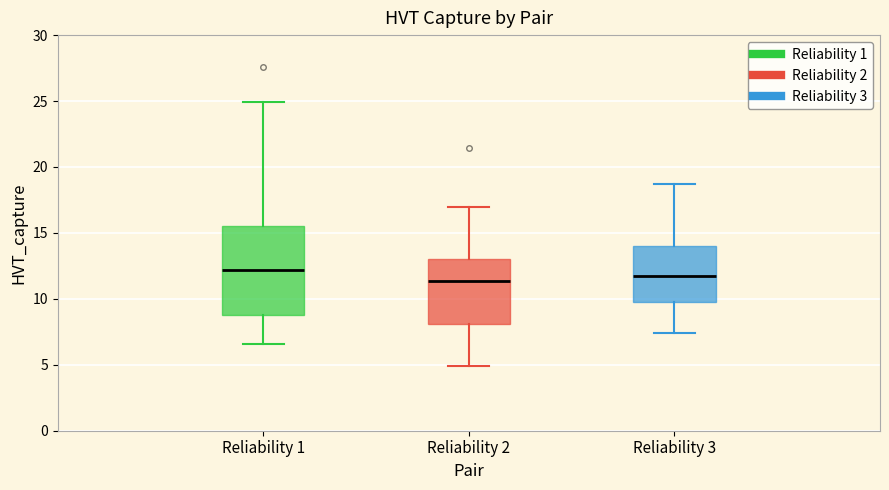

Reading left to right, transcribe this box plot: for each box, give where its median line is, the range the box spans, and where its two whiskers end, as read against the y-axis. The values are not printed on the chart, so give them approximately, as read against the axis.

Reliability 1: median 12.0, box 8.5 to 15.5, whiskers 6.5 to 25.0
Reliability 2: median 11.5, box 8.0 to 13.0, whiskers 5.0 to 17.0
Reliability 3: median 12.0, box 9.5 to 14.0, whiskers 7.5 to 18.5